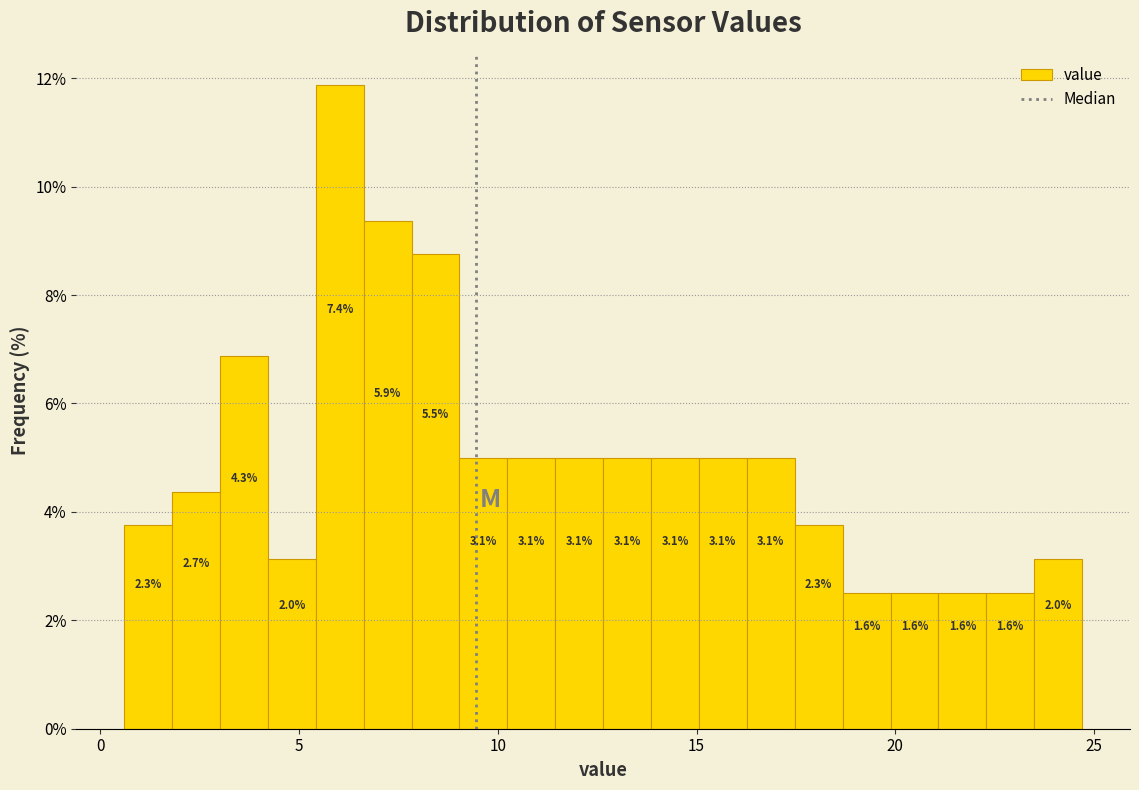

Around what value on the x-axis is the tallest bar? Give the approximate position of its centre, as read against the axis.

6.0